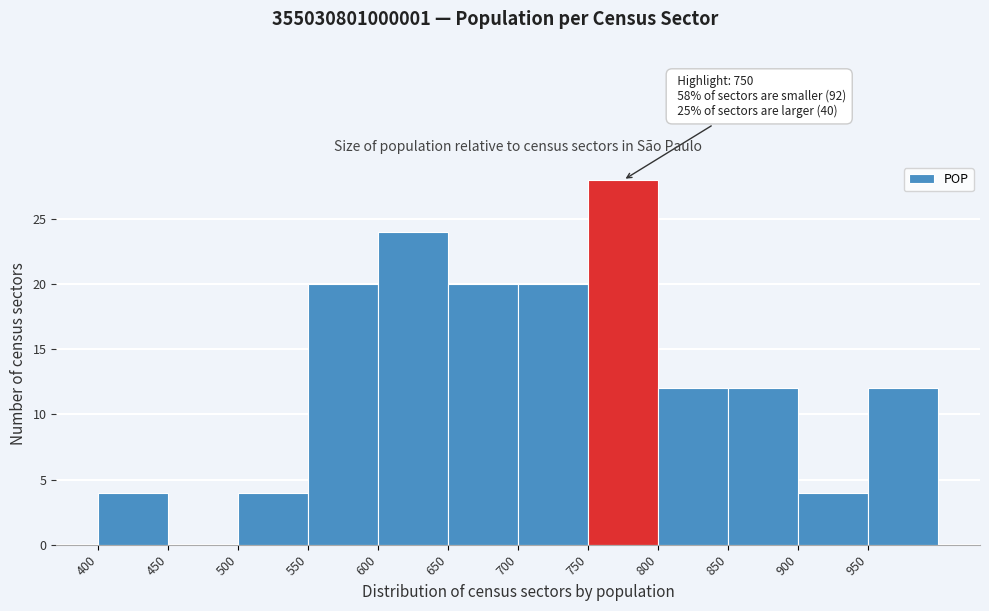

Over which range of the x-axis is the bar tallest?

750 to 800